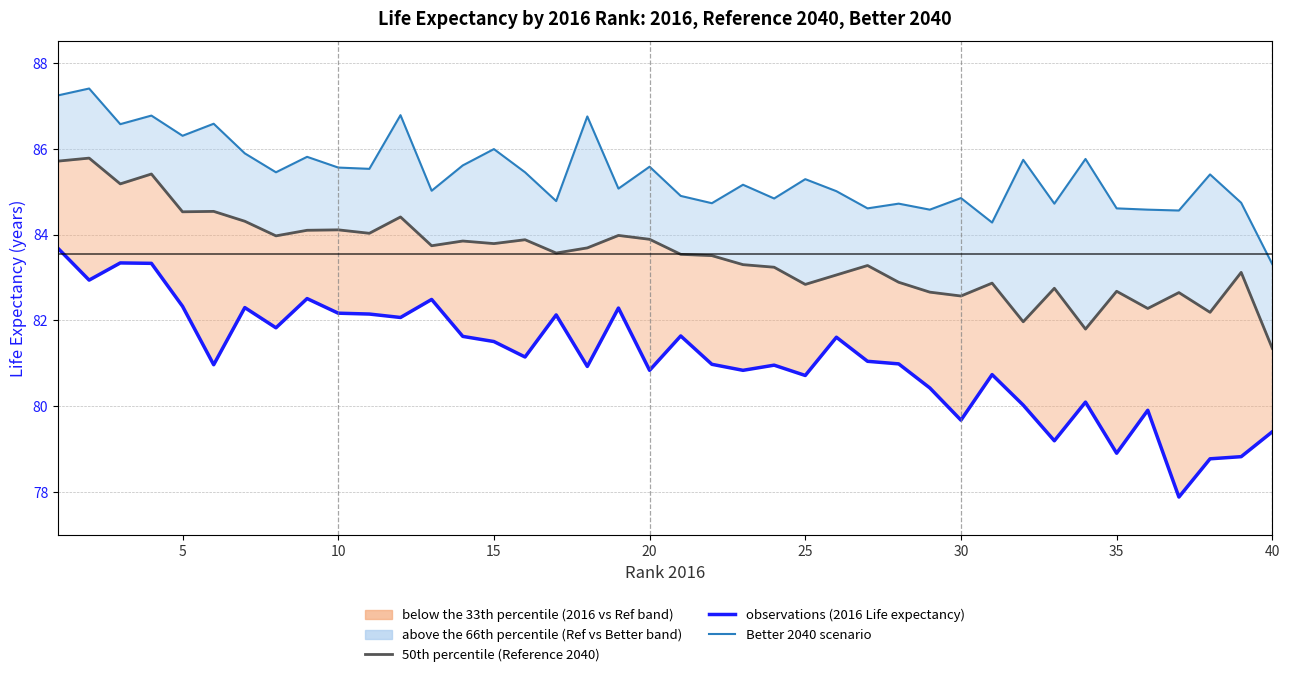

How many lines are shown in the chart?

3